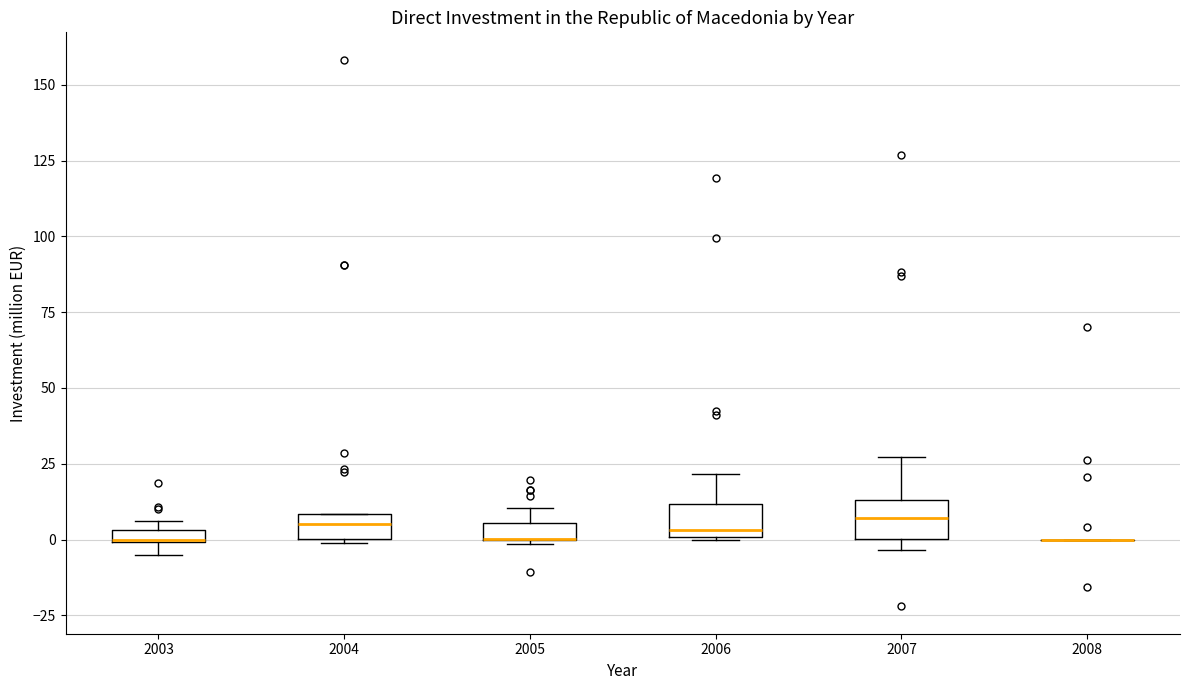

Where is the lower edge of the box at x = 2006 on the y-axis? The values are not printed on the chart, so give them approximately, as read against the axis.

0